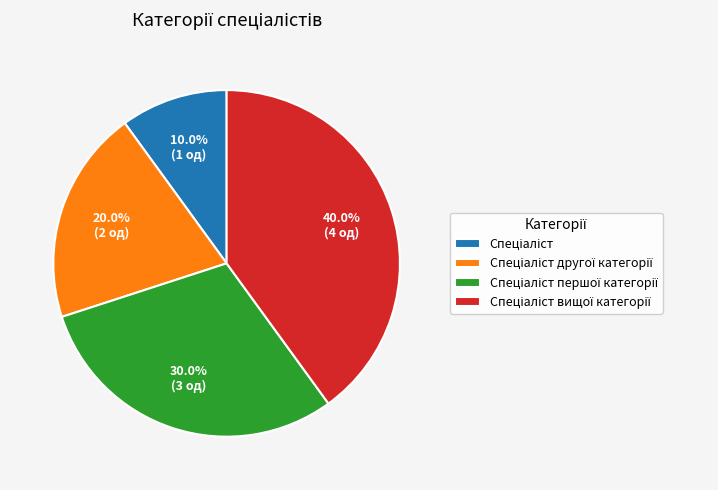

To the nearest percent, what is the difference between the largest and smallest slice percentages?

30%